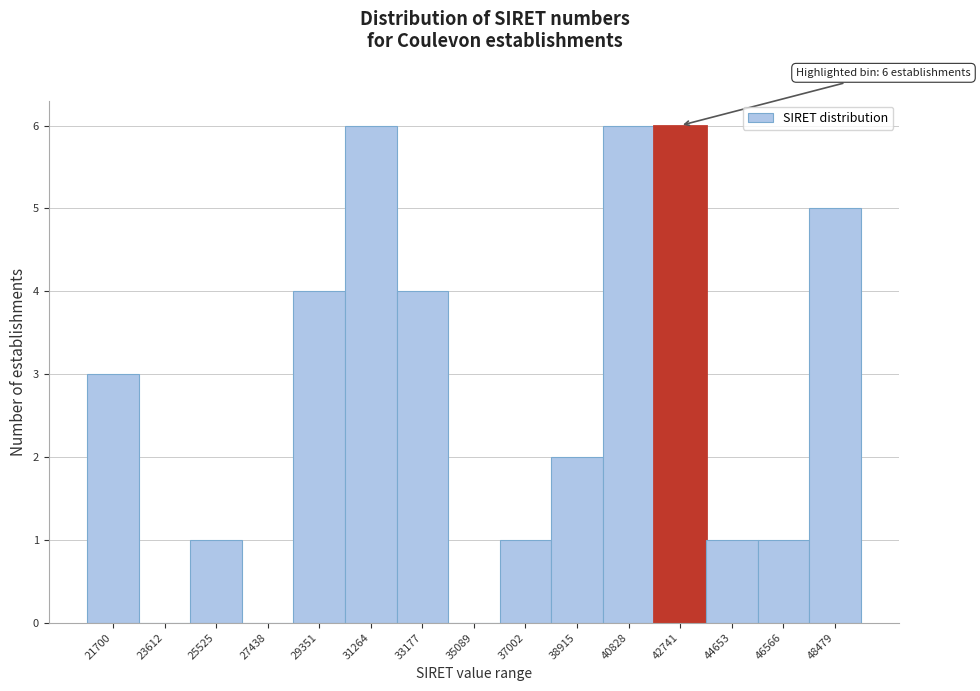

Reading right to left, transcribe all the data shown in this chart.

48479=5	46566=1	44653=1	42741=6	40828=6	38915=2	37002=1	35089=0	33177=4	31264=6	29351=4	27438=0	25525=1	23612=0	21700=3